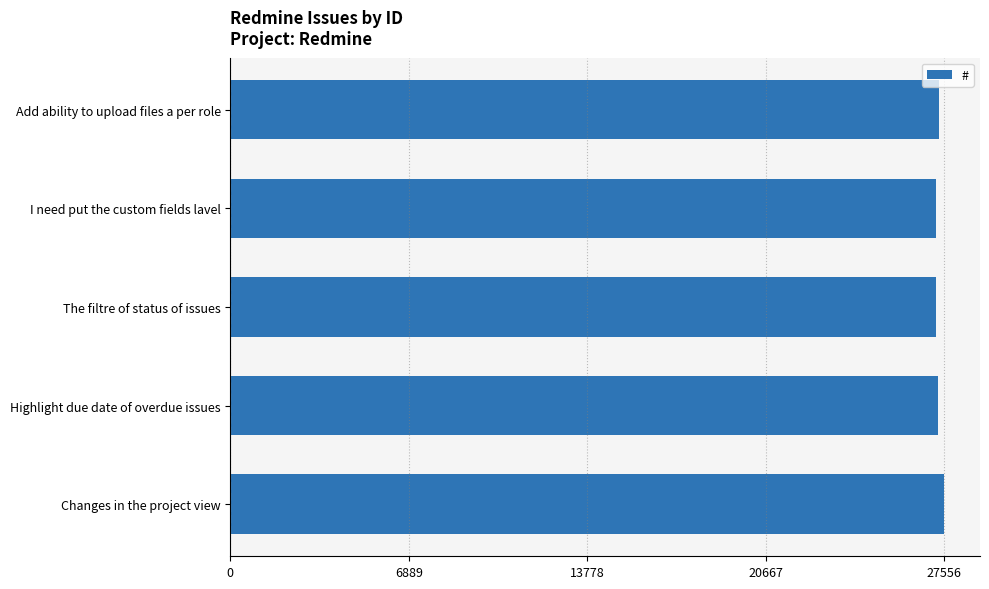

What is the smallest value displayed?

27232